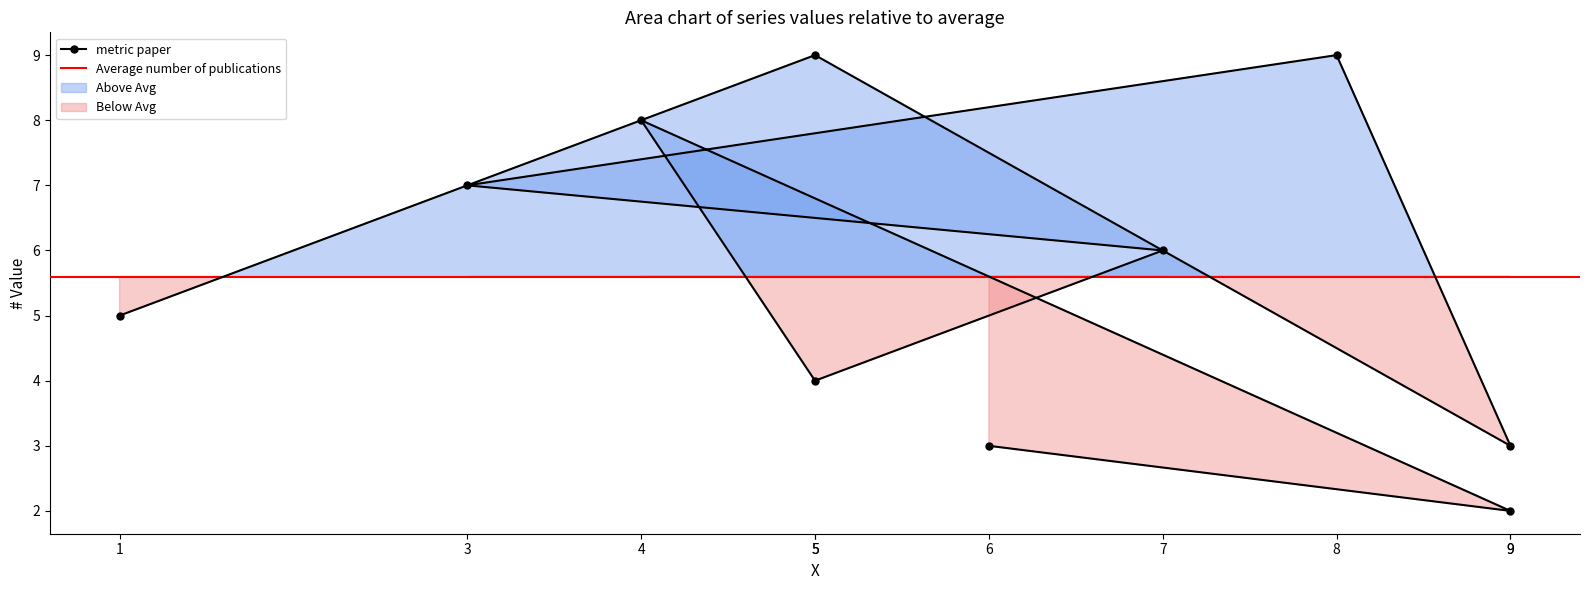

What is the maximum value shown in the chart?

9